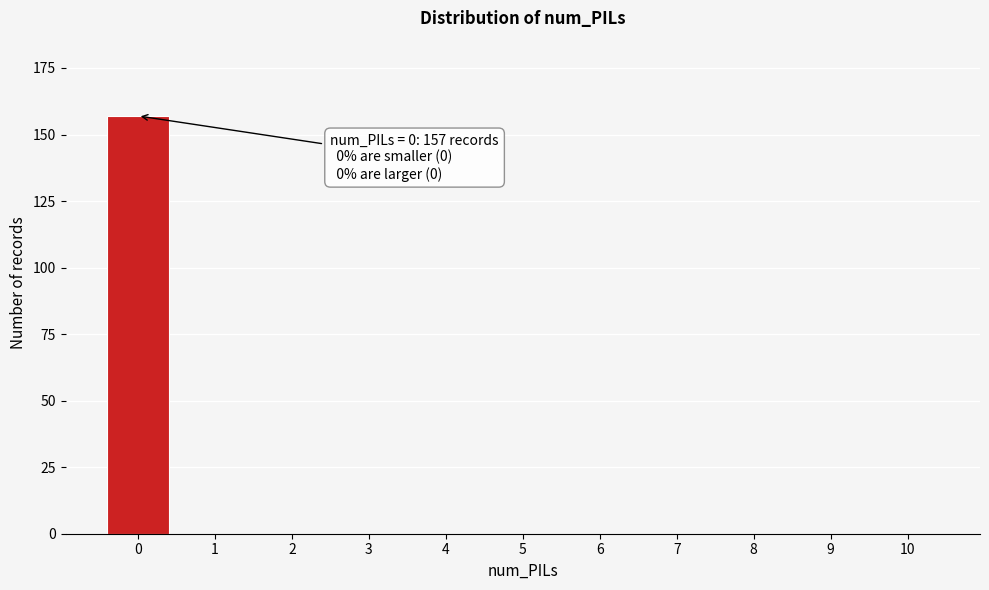

Reading right to left, transcribe all the data shown in this chart.

10=0	9=0	8=0	7=0	6=0	5=0	4=0	3=0	2=0	1=0	0=157